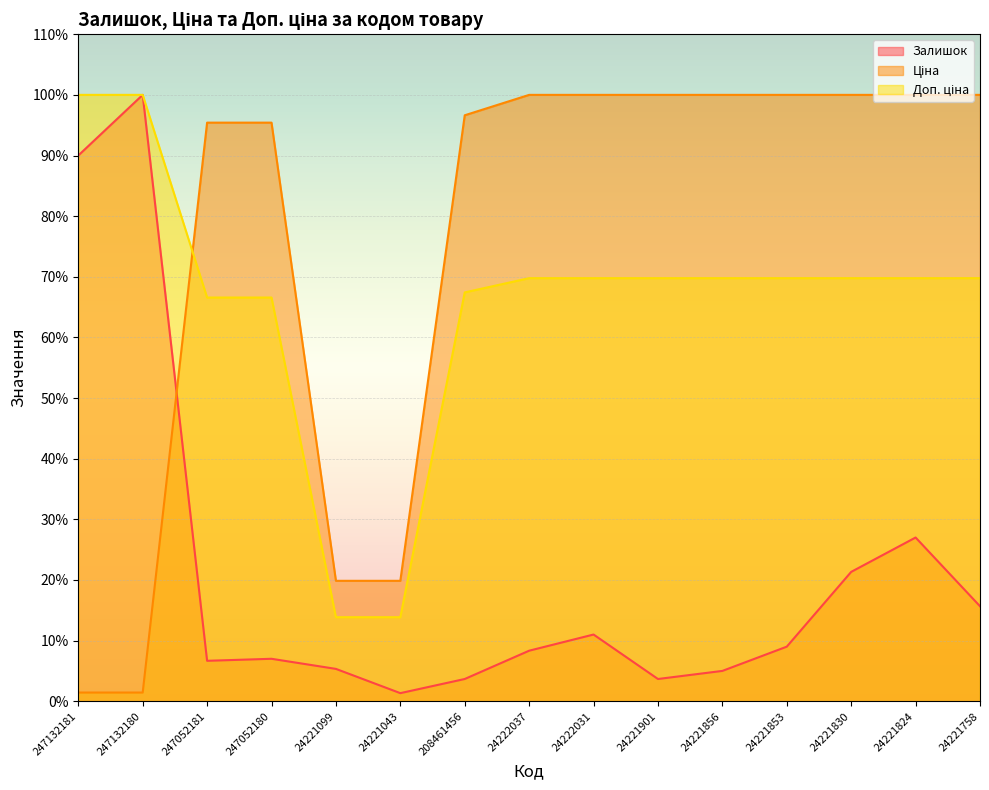

What is the sum of all Ціна values?

1130.1